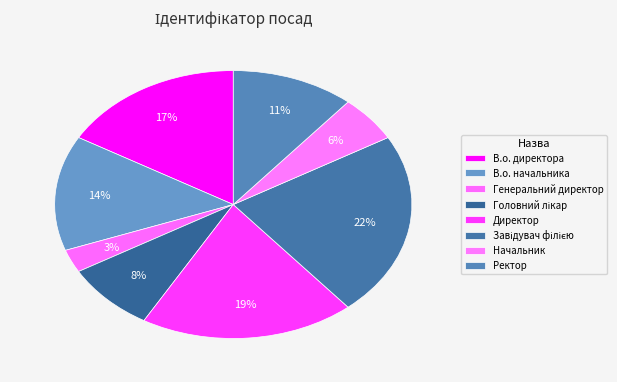

Approximately how many times larger is the value at Директор compared to В.о. директора?

1.2